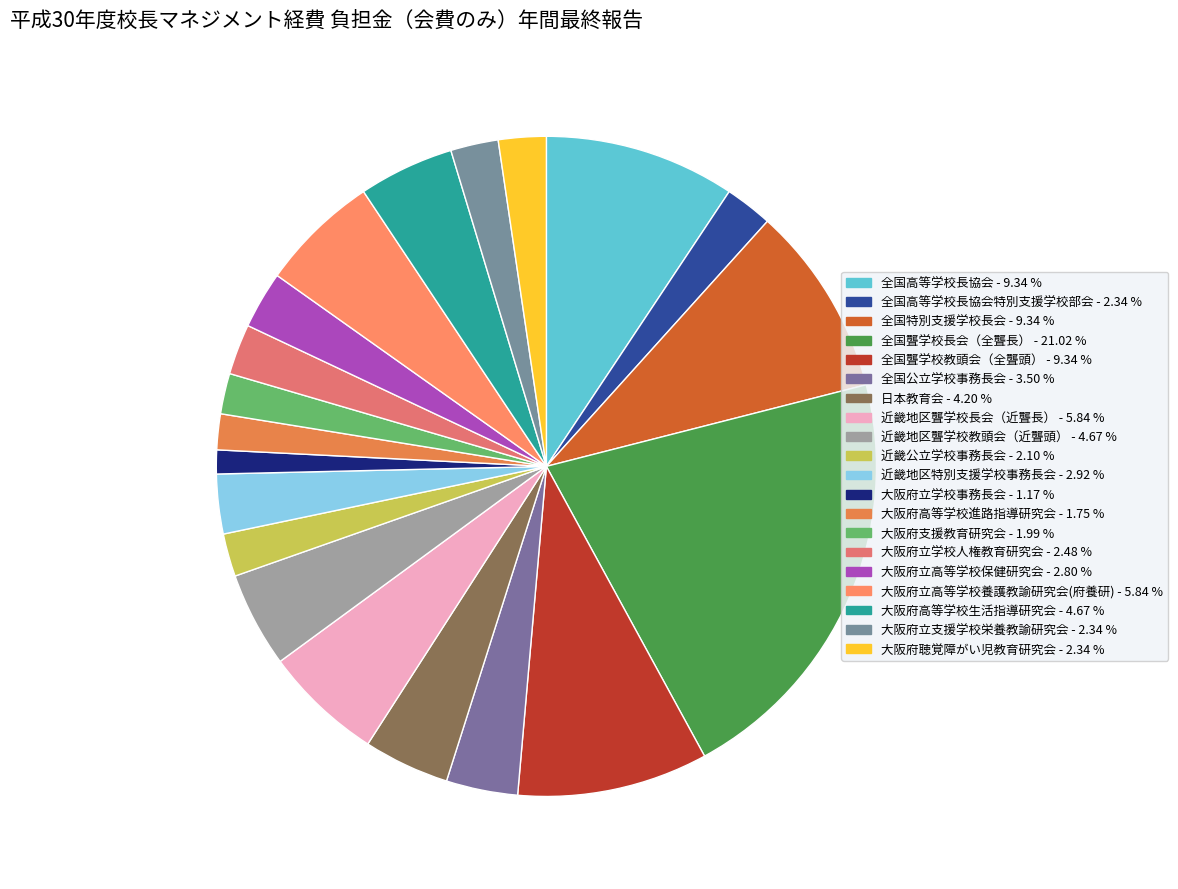

Is there any slice that represents more than half of the pie?

No